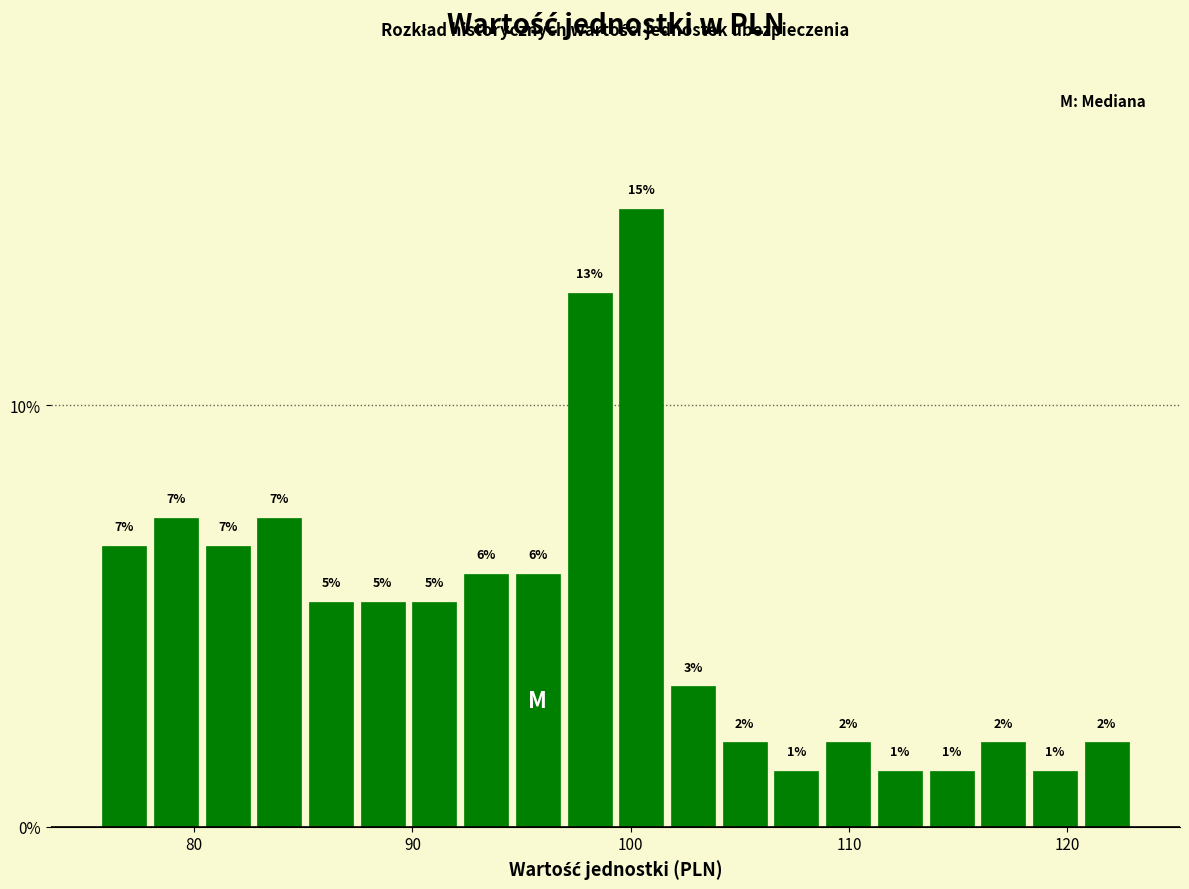

Around what value on the x-axis is the tallest bar? Give the approximate position of its centre, as read against the axis.

100